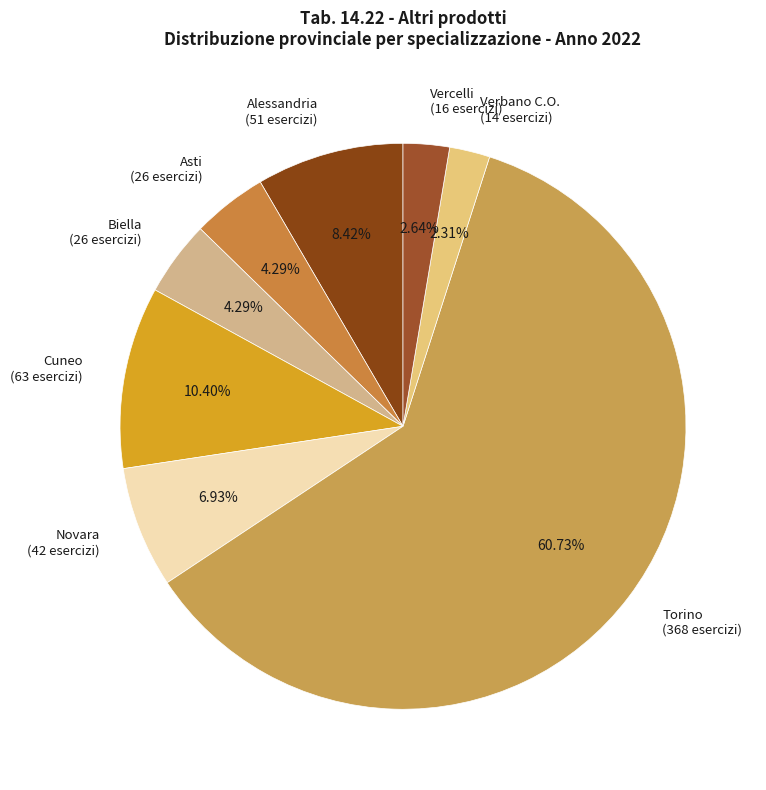

Count the number of slices in the pie.

8